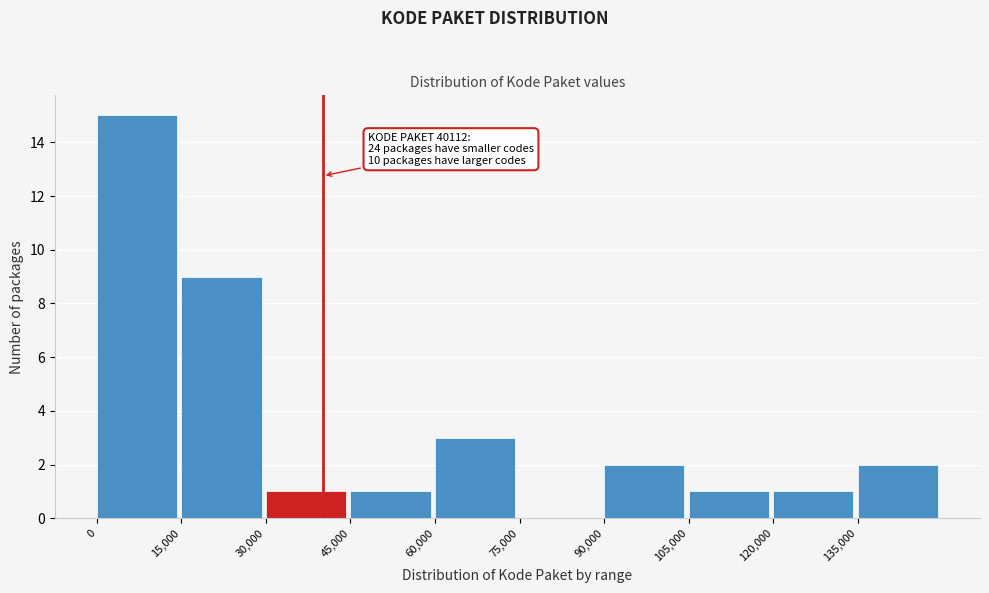

Over which range of the x-axis is the bar tallest?

0 to 15000